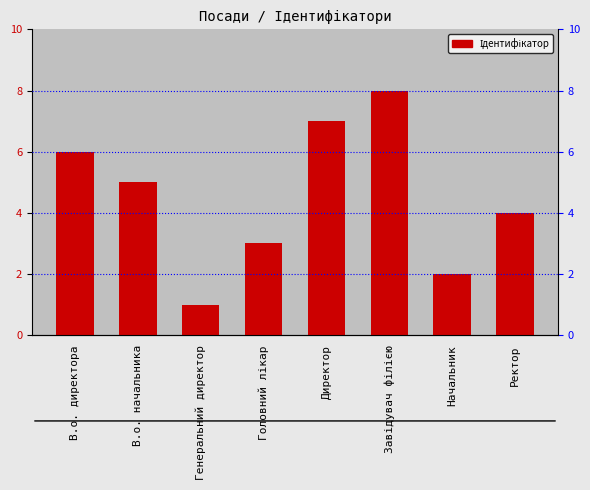

Read the value at Головний лікар.

3